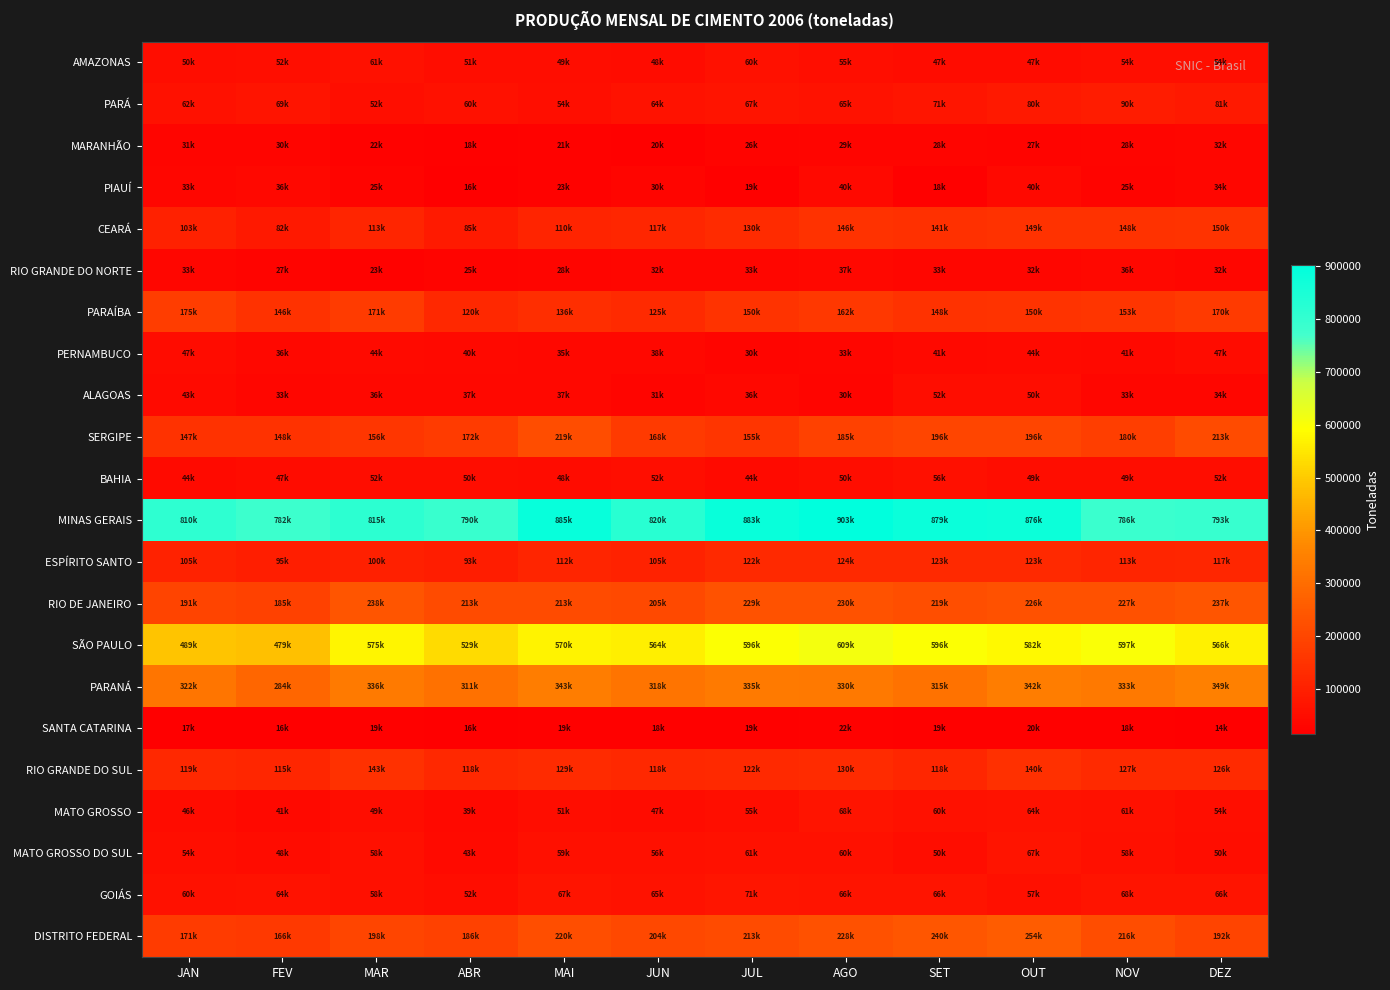

Reading left to right, what are all the values shown in this chart?

AMAZONAS: JAN=50911	FEV=52615	MAR=61054	ABR=51634	MAI=49384	JUN=48756	JUL=60502	AGO=55590	SET=47971	OUT=47558	NOV=54135	DEZ=54366
PARÁ: JAN=62298	FEV=69445	MAR=52786	ABR=60306	MAI=54501	JUN=64665	JUL=67916	AGO=65171	SET=71246	OUT=80584	NOV=90208	DEZ=81755
MARANHÃO: JAN=31318	FEV=30013	MAR=22024	ABR=18442	MAI=21419	JUN=20294	JUL=26159	AGO=29170	SET=28757	OUT=27111	NOV=28251	DEZ=32855
PIAUÍ: JAN=33001	FEV=36212	MAR=25386	ABR=16553	MAI=23564	JUN=30063	JUL=19381	AGO=40260	SET=18631	OUT=40422	NOV=25491	DEZ=34927
CEARÁ: JAN=103342	FEV=82502	MAR=113504	ABR=85515	MAI=110412	JUN=117279	JUL=130988	AGO=146757	SET=141637	OUT=149130	NOV=148039	DEZ=150708
RIO GRANDE DO NORTE: JAN=33695	FEV=27942	MAR=23098	ABR=25167	MAI=28398	JUN=32783	JUL=33913	AGO=37433	SET=33186	OUT=32883	NOV=36596	DEZ=32633
PARAÍBA: JAN=175363	FEV=146310	MAR=171476	ABR=120302	MAI=136813	JUN=125906	JUL=150504	AGO=162251	SET=148212	OUT=150172	NOV=153814	DEZ=170206
PERNAMBUCO: JAN=47597	FEV=36371	MAR=44132	ABR=40688	MAI=35533	JUN=38016	JUL=30714	AGO=33037	SET=41568	OUT=44487	NOV=41744	DEZ=47179
ALAGOAS: JAN=43616	FEV=33961	MAR=36563	ABR=37543	MAI=37093	JUN=31312	JUL=36749	AGO=30999	SET=52171	OUT=50675	NOV=33146	DEZ=34185
SERGIPE: JAN=147514	FEV=148133	MAR=156943	ABR=172605	MAI=219023	JUN=168860	JUL=155725	AGO=185938	SET=196846	OUT=196287	NOV=180072	DEZ=213559
BAHIA: JAN=44960	FEV=47414	MAR=52101	ABR=50626	MAI=48403	JUN=52791	JUL=44516	AGO=50485	SET=56164	OUT=49431	NOV=49541	DEZ=52322
MINAS GERAIS: JAN=810084	FEV=782080	MAR=815524	ABR=790971	MAI=885809	JUN=820447	JUL=883614	AGO=903153	SET=879182	OUT=876147	NOV=786036	DEZ=793982
ESPÍRITO SANTO: JAN=105441	FEV=95899	MAR=100200	ABR=93280	MAI=112081	JUN=105953	JUL=122103	AGO=124411	SET=123899	OUT=123506	NOV=113211	DEZ=117222
RIO DE JANEIRO: JAN=191757	FEV=185369	MAR=238674	ABR=213156	MAI=213250	JUN=205265	JUL=229576	AGO=230037	SET=219315	OUT=226610	NOV=227040	DEZ=237930
SÃO PAULO: JAN=489535	FEV=479980	MAR=575295	ABR=529500	MAI=570634	JUN=564212	JUL=596943	AGO=609458	SET=596654	OUT=582896	NOV=597655	DEZ=566782
PARANÁ: JAN=322597	FEV=284132	MAR=336834	ABR=311020	MAI=343151	JUN=318156	JUL=335397	AGO=330471	SET=315627	OUT=342476	NOV=333433	DEZ=349395
SANTA CATARINA: JAN=17517	FEV=16172	MAR=19359	ABR=16497	MAI=19215	JUN=18571	JUL=19371	AGO=22925	SET=19958	OUT=20379	NOV=18033	DEZ=14181
RIO GRANDE DO SUL: JAN=119222	FEV=115434	MAR=143879	ABR=118505	MAI=129296	JUN=118878	JUL=122961	AGO=130121	SET=118069	OUT=140309	NOV=127442	DEZ=126442
MATO GROSSO: JAN=46865	FEV=41618	MAR=49155	ABR=39775	MAI=51792	JUN=47984	JUL=55429	AGO=68453	SET=60660	OUT=64142	NOV=61330	DEZ=54615
MATO GROSSO DO SUL: JAN=54917	FEV=48703	MAR=58544	ABR=43788	MAI=59243	JUN=56738	JUL=61742	AGO=60013	SET=50437	OUT=67130	NOV=58790	DEZ=50057
GOIÁS: JAN=60416	FEV=64060	MAR=58688	ABR=52139	MAI=67487	JUN=65728	JUL=71143	AGO=66684	SET=66337	OUT=57980	NOV=68875	DEZ=66955
DISTRITO FEDERAL: JAN=171366	FEV=166637	MAR=198216	ABR=186422	MAI=220249	JUN=204194	JUL=213705	AGO=228212	SET=240199	OUT=254093	NOV=216251	DEZ=192334